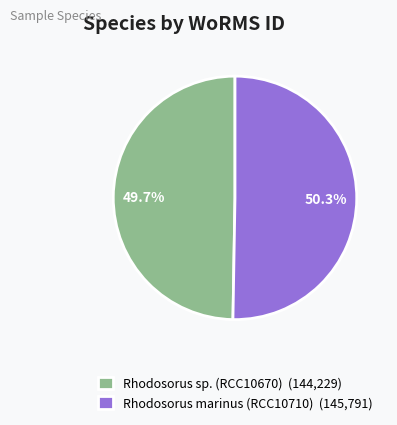

To the nearest percent, what portion does Rhodosorus sp. (RCC10670) represent?

50%